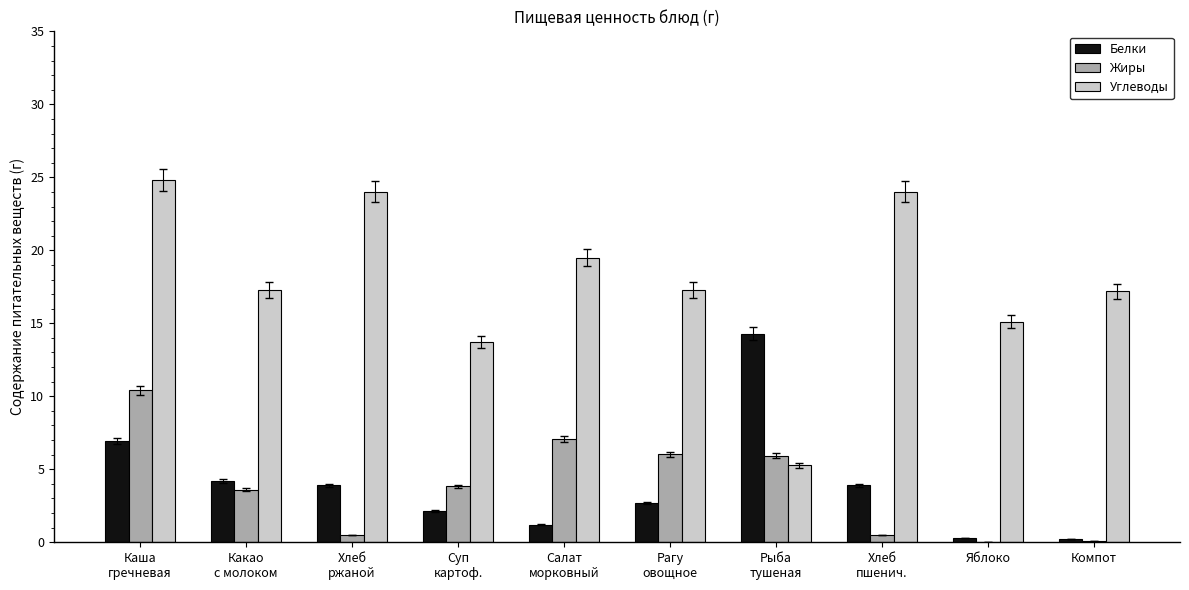

Which series has the largest total across all categories?

Углеводы